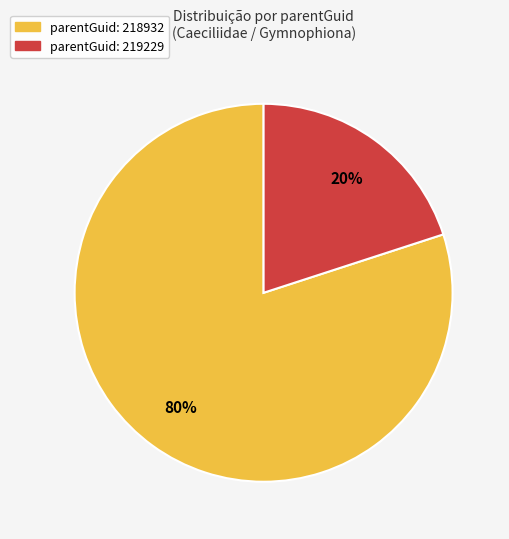

To the nearest percent, what is the average slice percentage?

50%